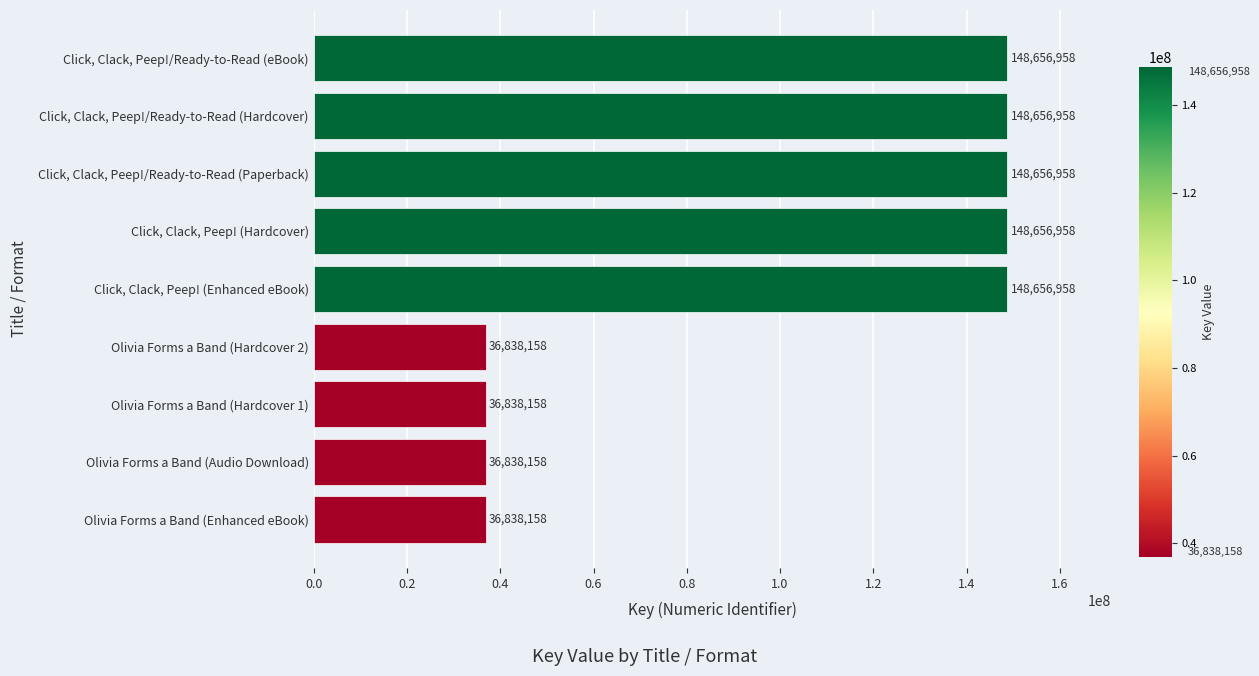

Reading bottom to top, list all the values displayed in this chart.

36838158	36838158	36838158	36838158	148656958	148656958	148656958	148656958	148656958